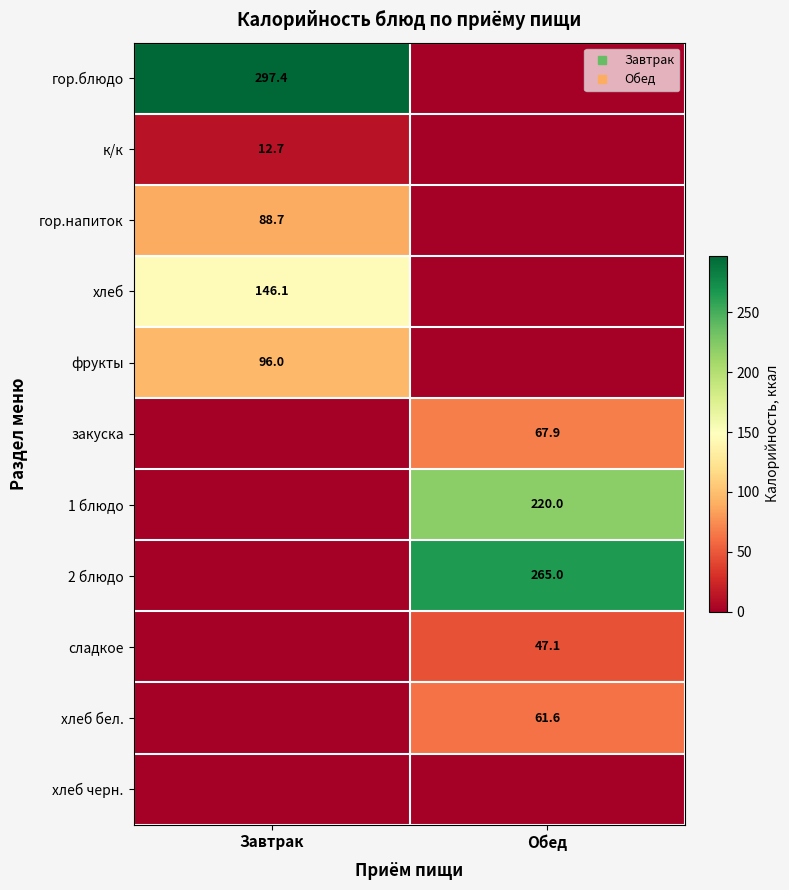

What is the total value across all series at Завтрак?

640.9